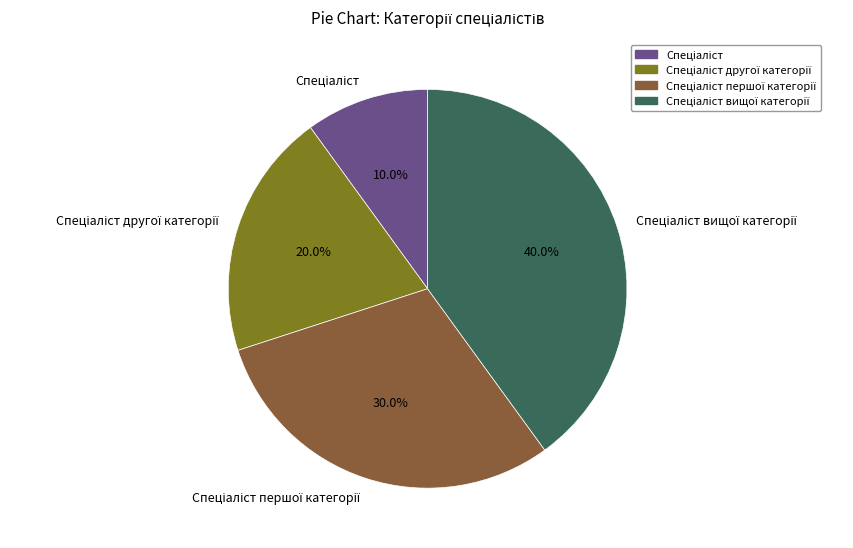

Is there a majority slice in this chart?

No